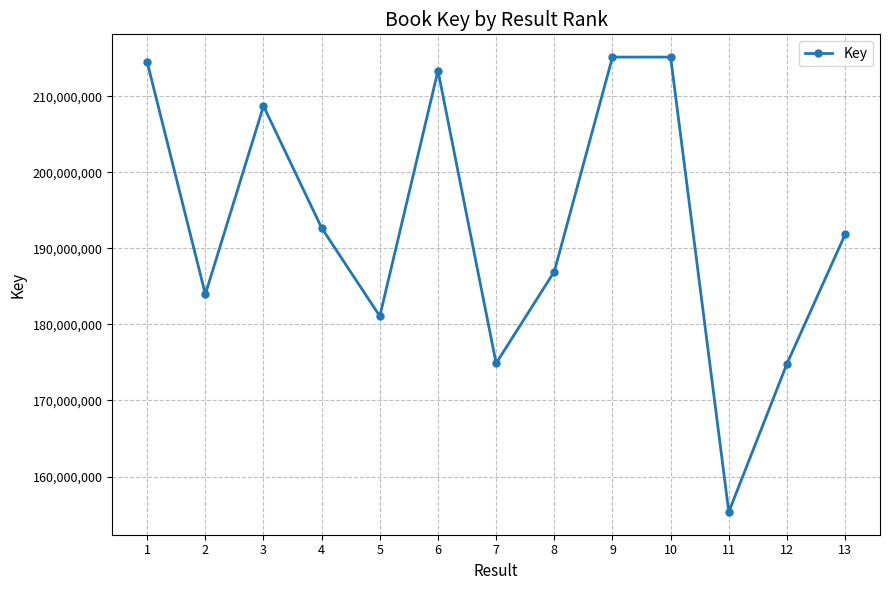

What is the value of the 6th point from the left?

213371200